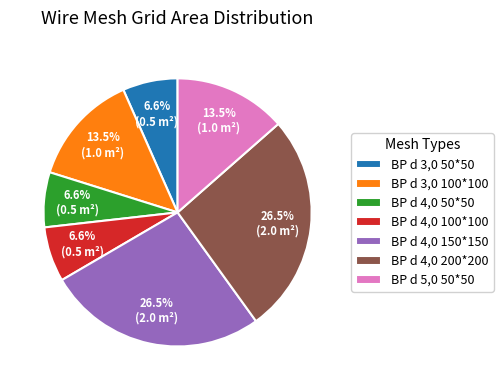

To the nearest percent, what percentage of the pie is ВР d 4,0 50*50?

7%